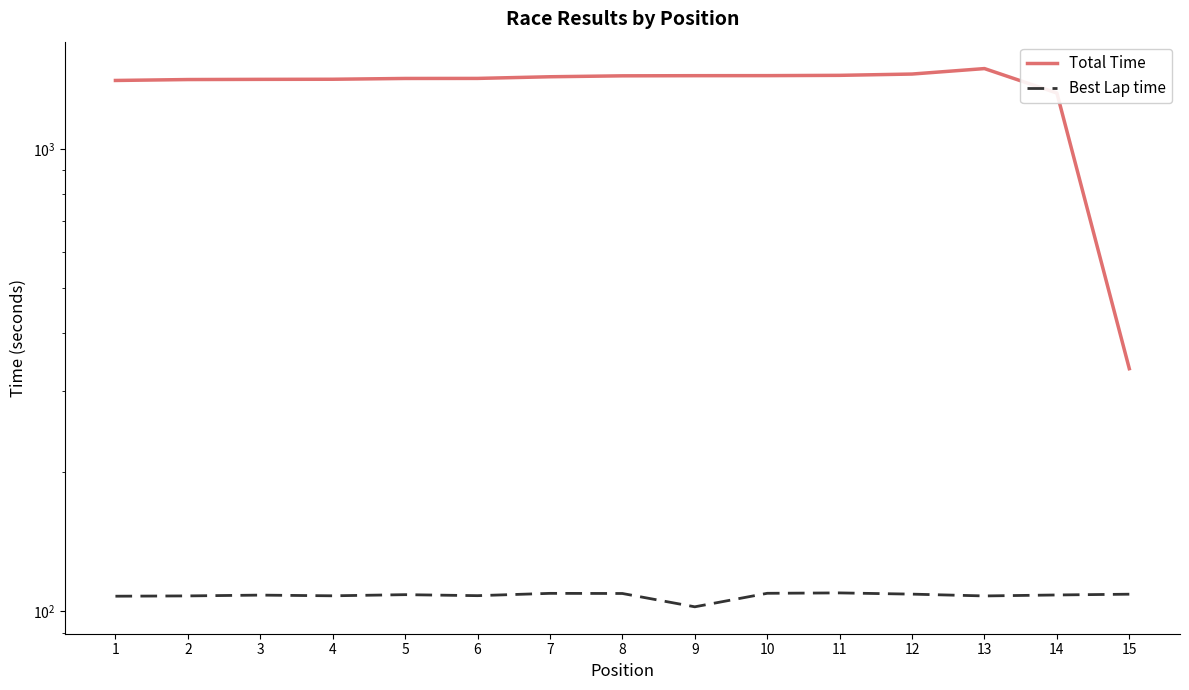

How many interior local valleys does the Best Lap time series have?

4